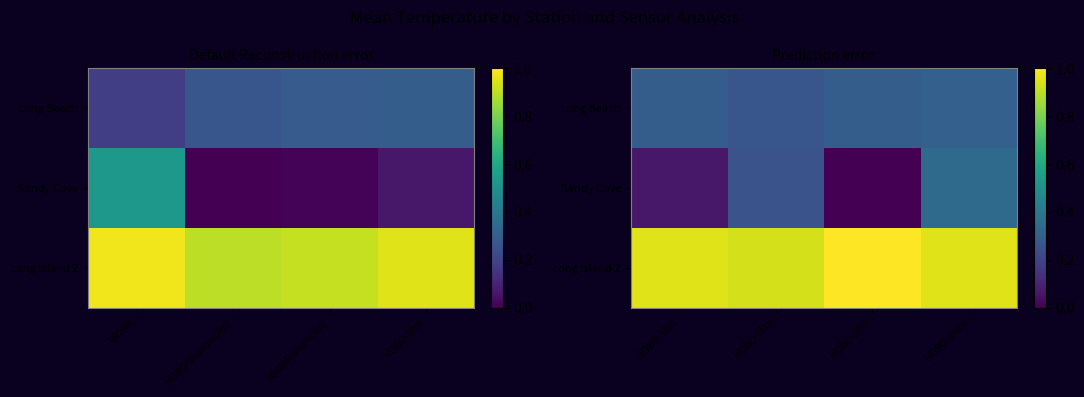

Rank the series by their average value, from lowest to highest.

Sandy Cove, Long Beach, Long Island 2